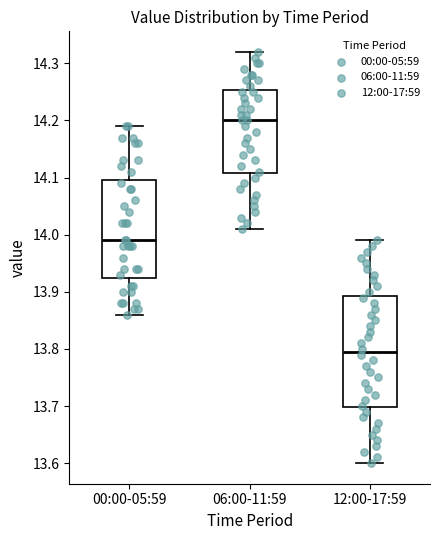

Comparing the boxes themselves (not the whiskers), which one is the tallest?

12:00-17:59